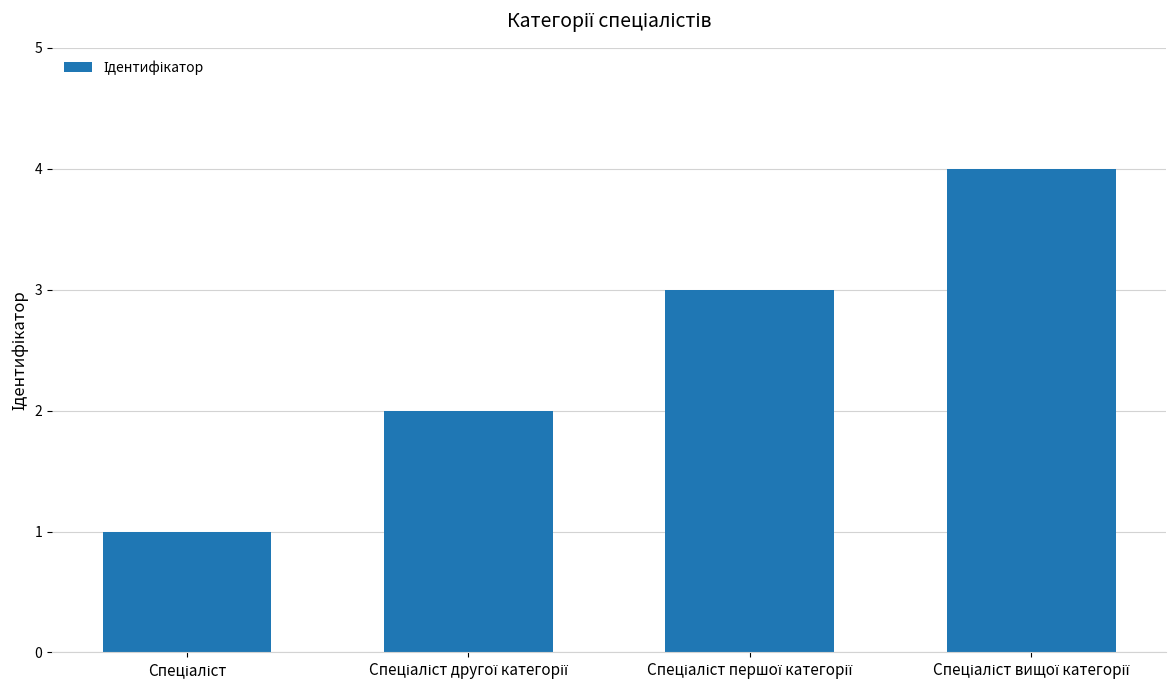

Count the values in the range 2 to 4.

3